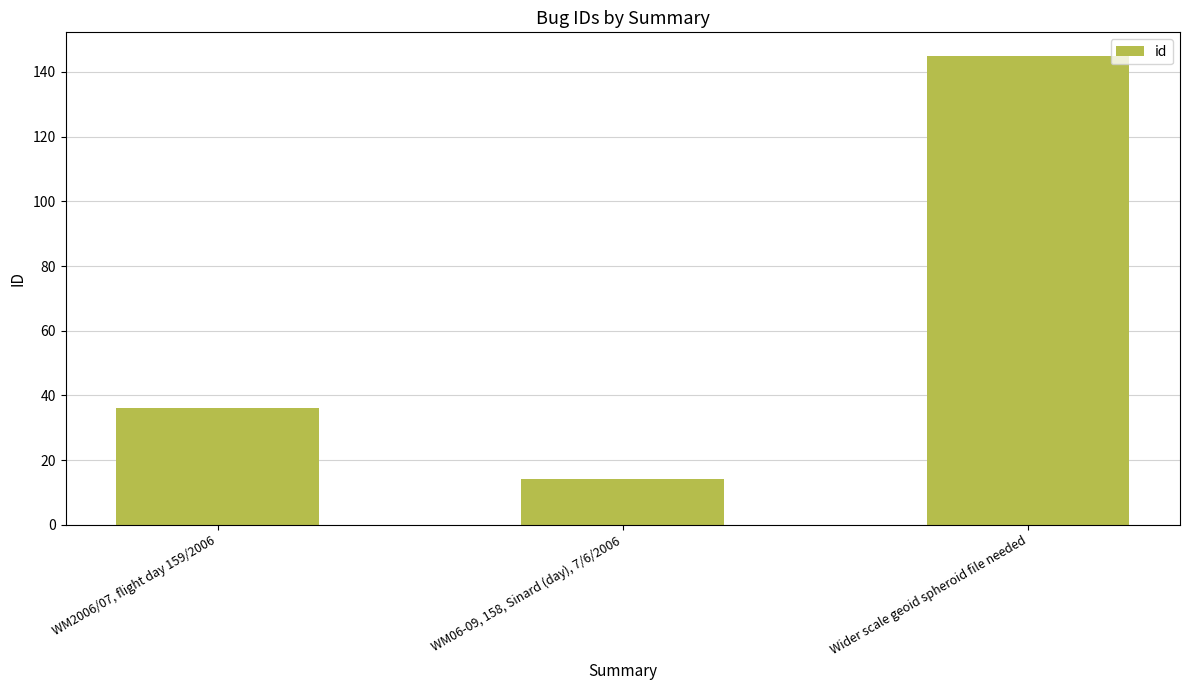

Read the value at Wider scale geoid spheroid file needed.

145